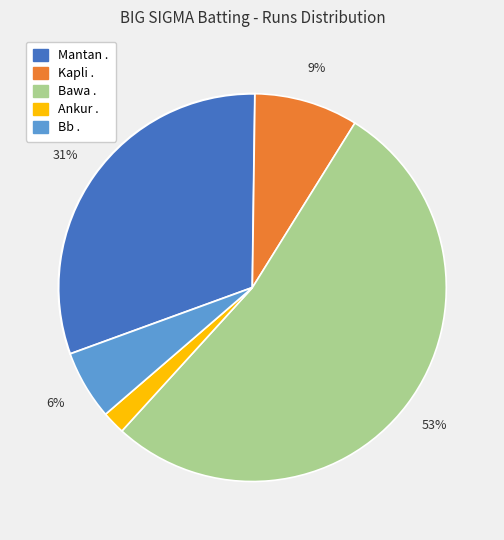

Combined, do Bb . and Ankur . account for over 50%?

No